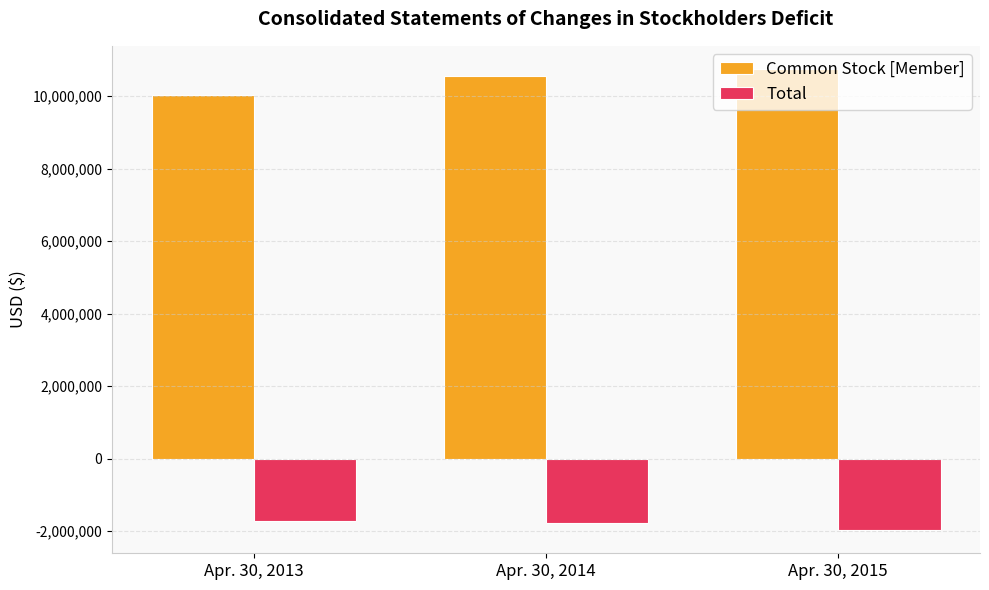

Rank the series by their maximum value, from highest to lowest.

Common Stock [Member], Total